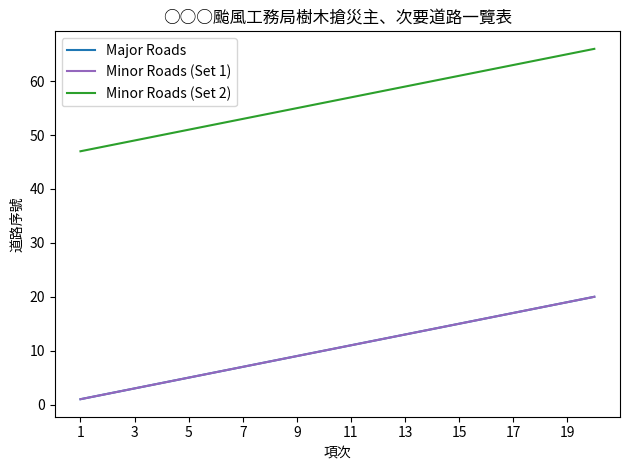

What is the label of the 4th point from the left?

7